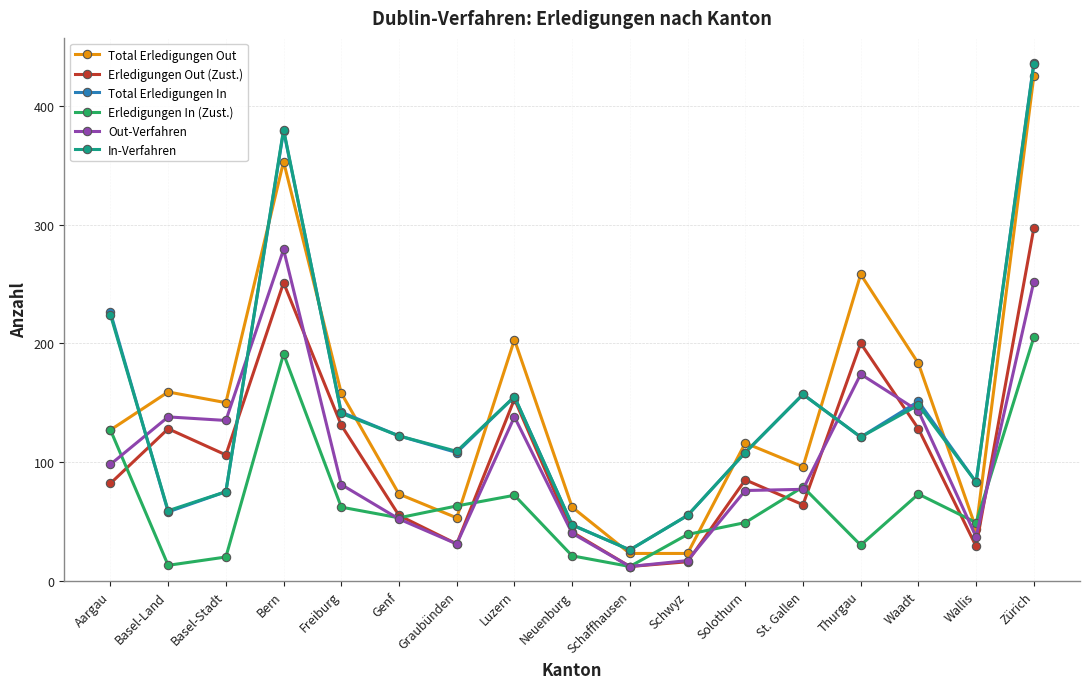

What is the sum of the Total Erledigungen Out values at Thurgau and St. Gallen?

354